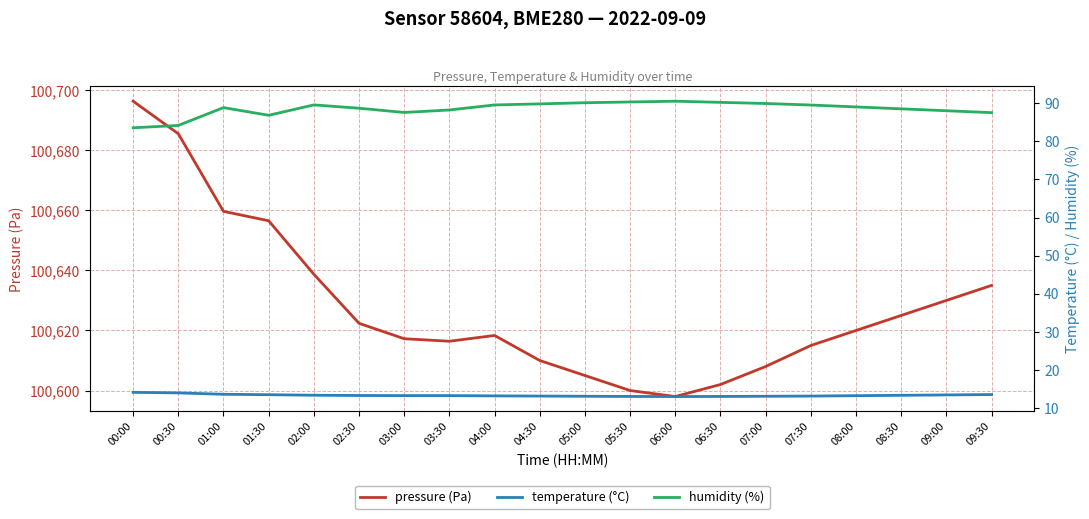

Which has a higher value, 09:00 or 03:00?

09:00